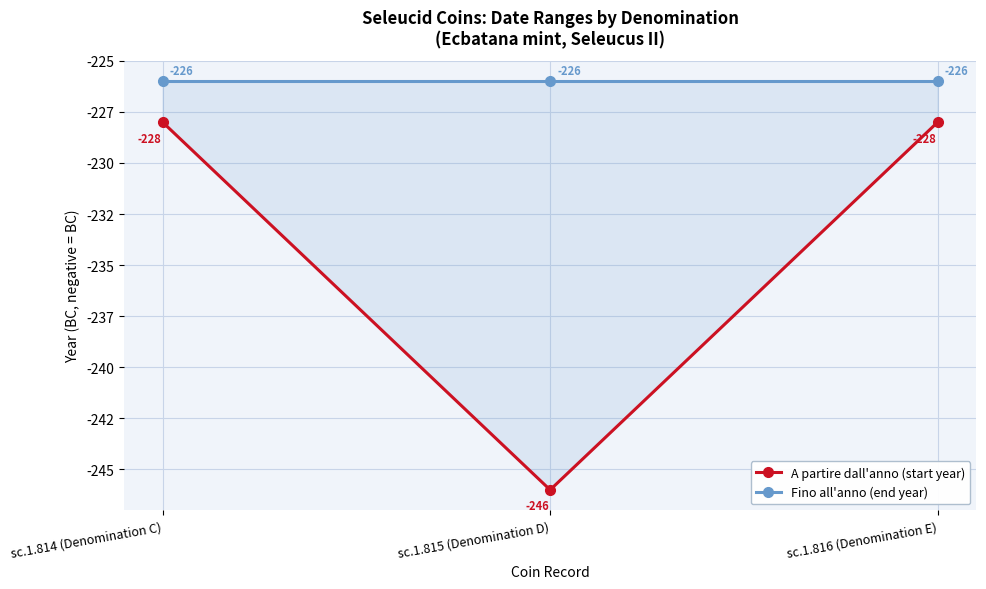

List the series in order of their peak value, highest first.

Fino all'anno (end year), A partire dall'anno (start year)